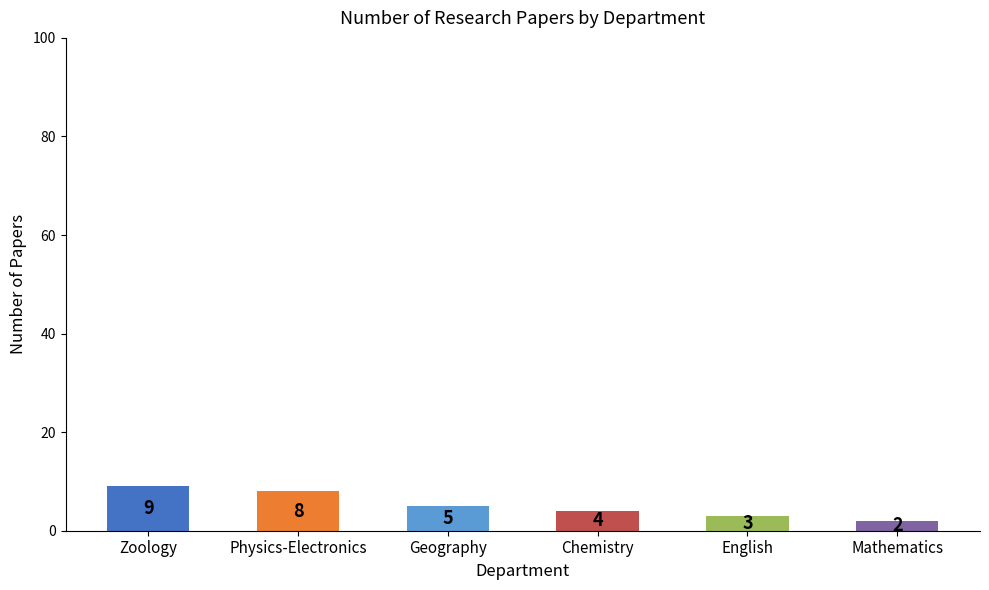

Are the bars horizontal?

No